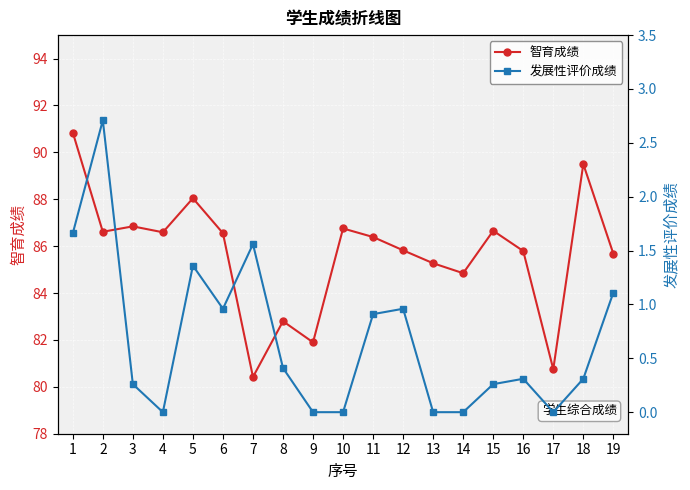

Where is the first local minimum for 发展性评价成绩?

4